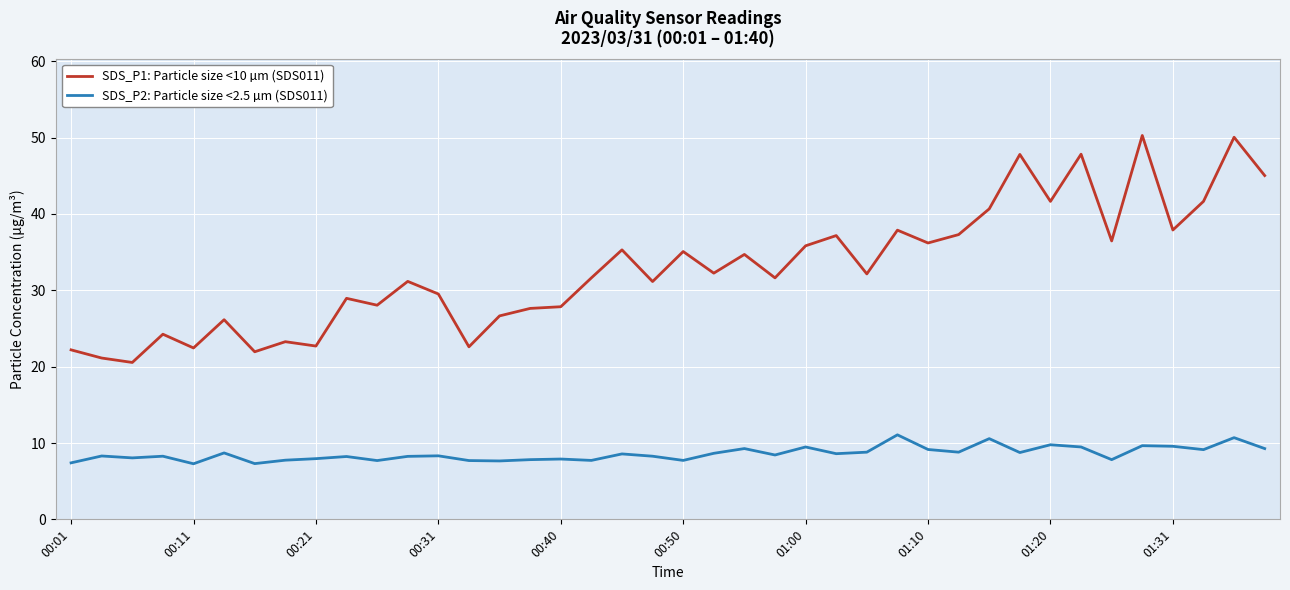

Which series has the widest spread of values?

SDS_P1: Particle size <10 µm (SDS011)